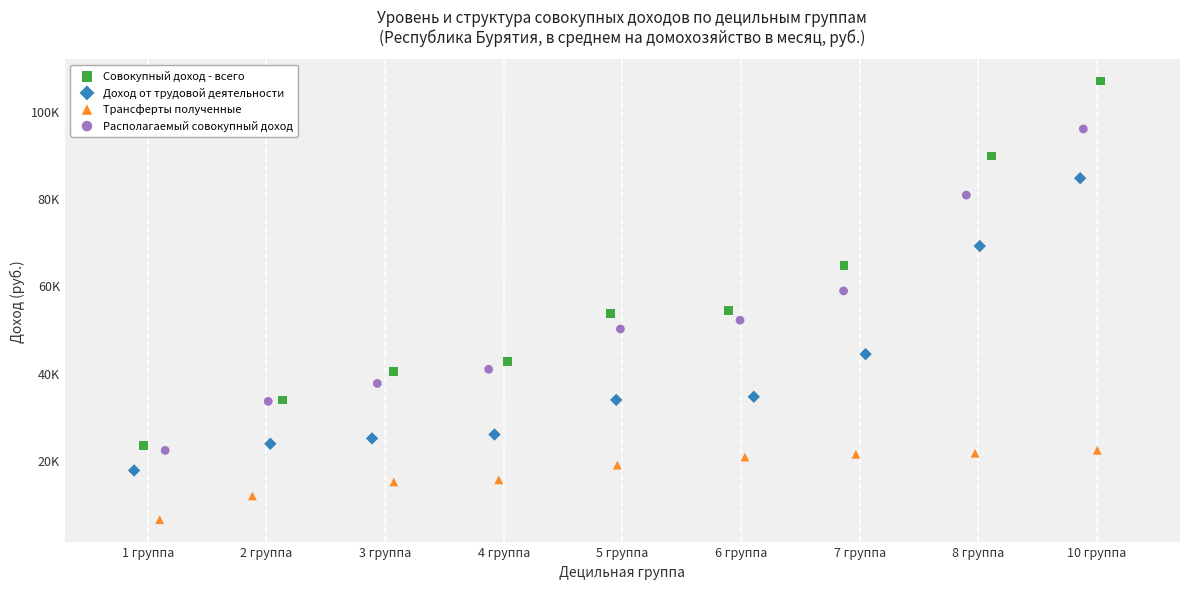

Which series has the widest spread of Y values?

Совокупный доход - всего